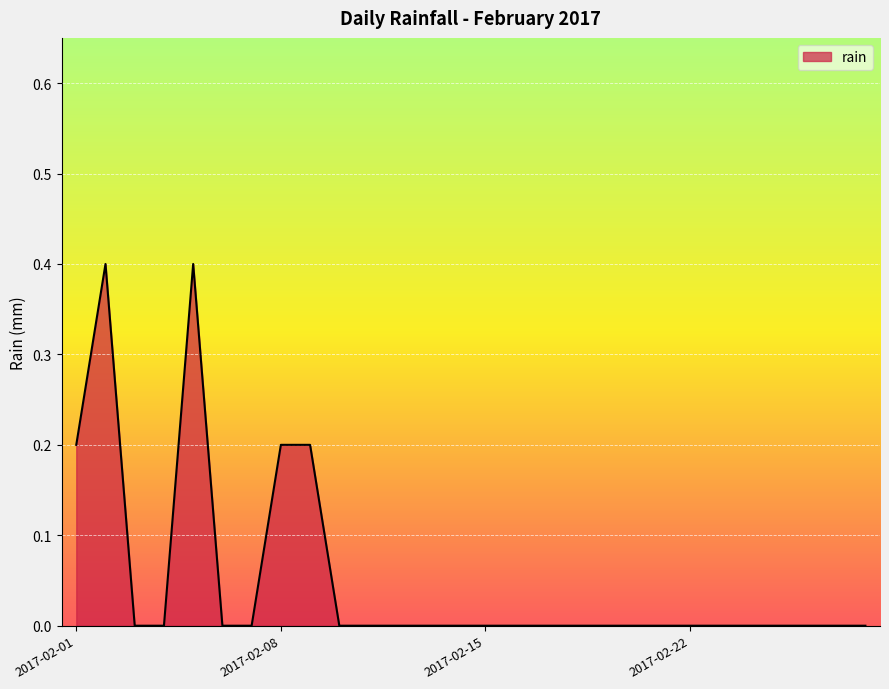

What is the difference between the maximum and minimum values?

0.4